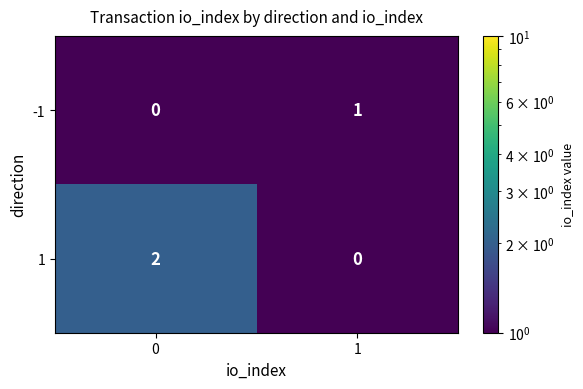

The 1 series shows 0 at 1. True or false?

True